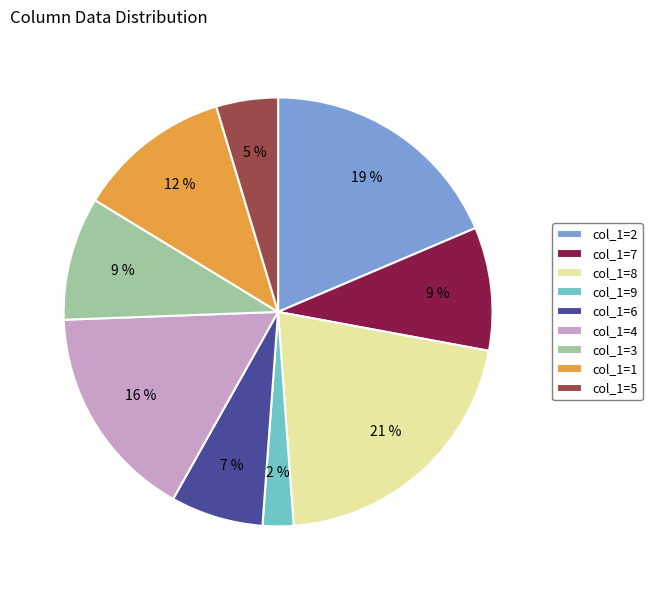

To the nearest percent, what is the combined percentage of col_1=6 and col_1=4?

23%